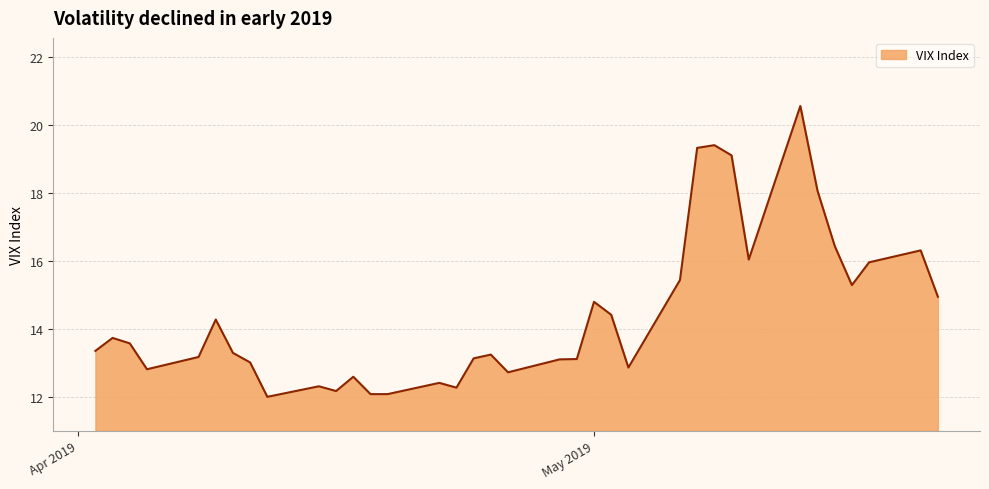

What is the difference between the maximum and minimum values?

8.5